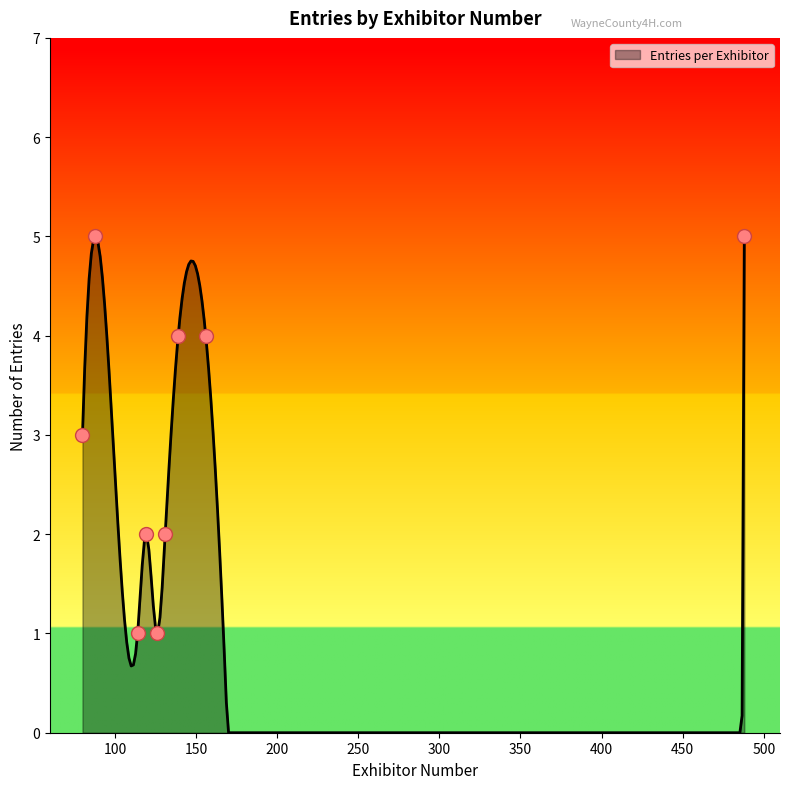

What is the change in value from 126 to 84?

-2